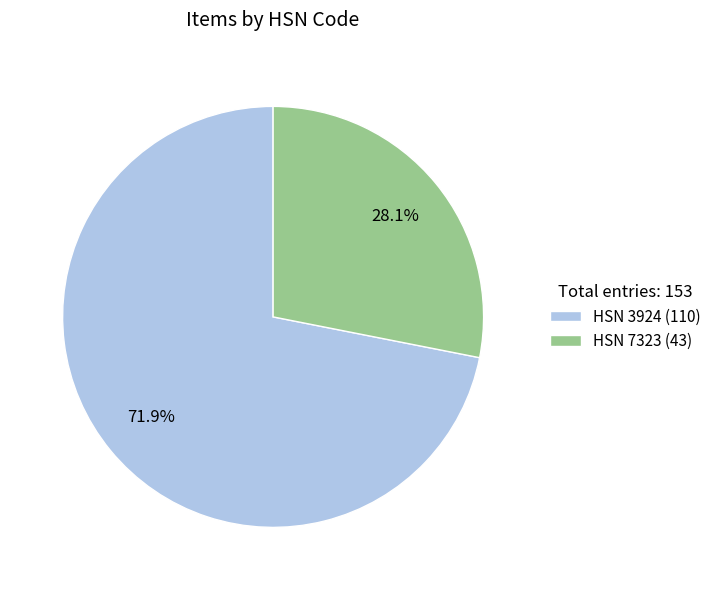

Approximately how many times larger is the value at HSN 7323 (43) compared to HSN 3924 (110)?

0.4